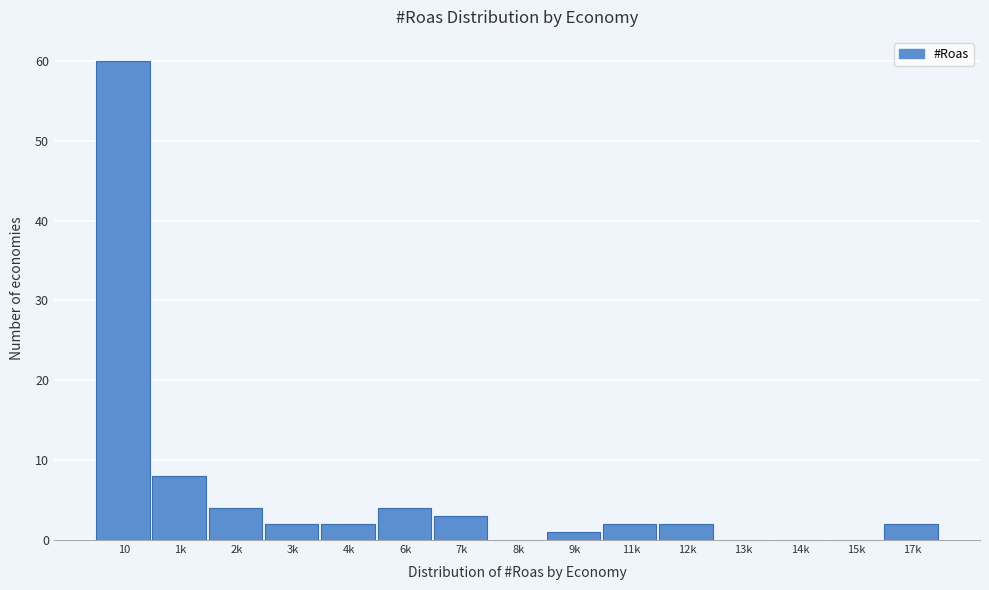

Reading left to right, what are all the values shown in this chart?

10=60	1k=8	2k=4	3k=2	4k=2	6k=4	7k=3	8k=0	9k=1	11k=2	12k=2	13k=0	14k=0	15k=0	17k=2